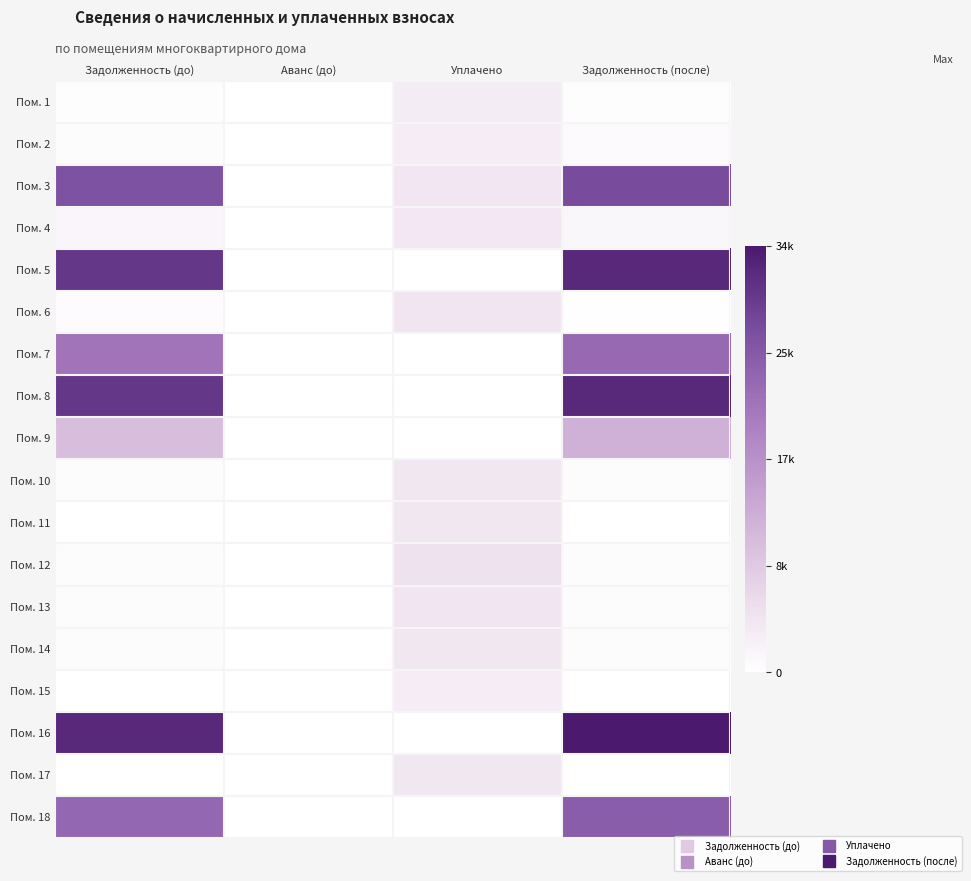

Which has a higher value, Аванс (до) or Уплачено?

Уплачено